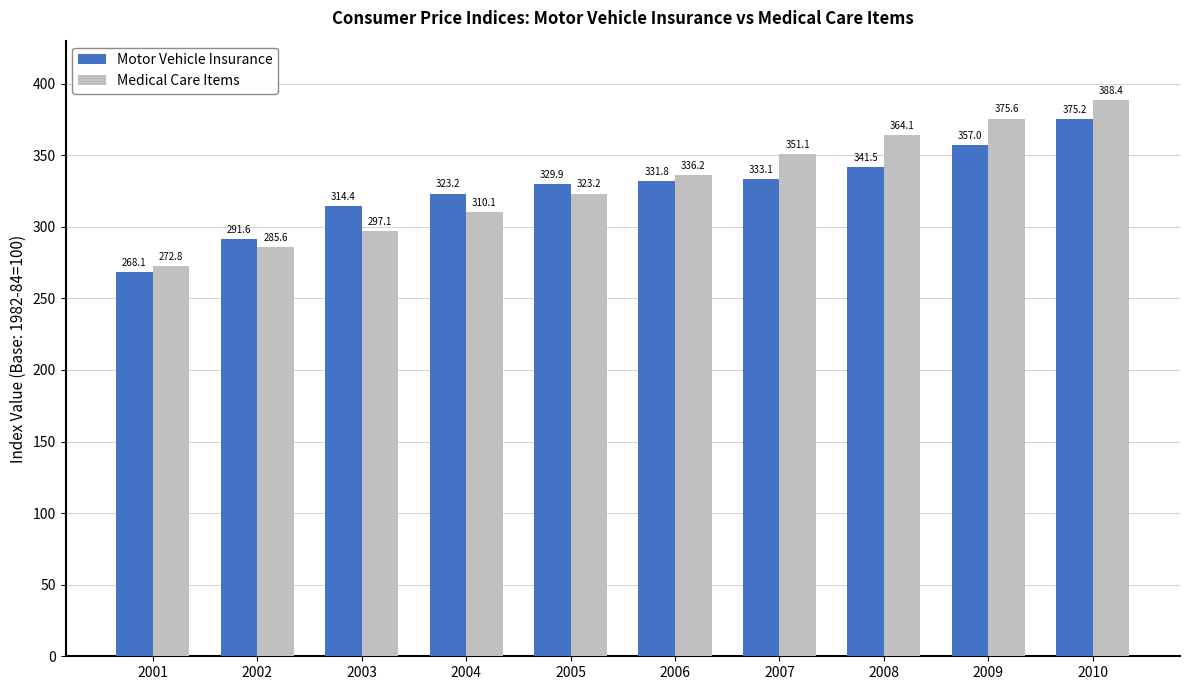

What is the value of the Medical Care Items bar at the 10th from the left?

388.4